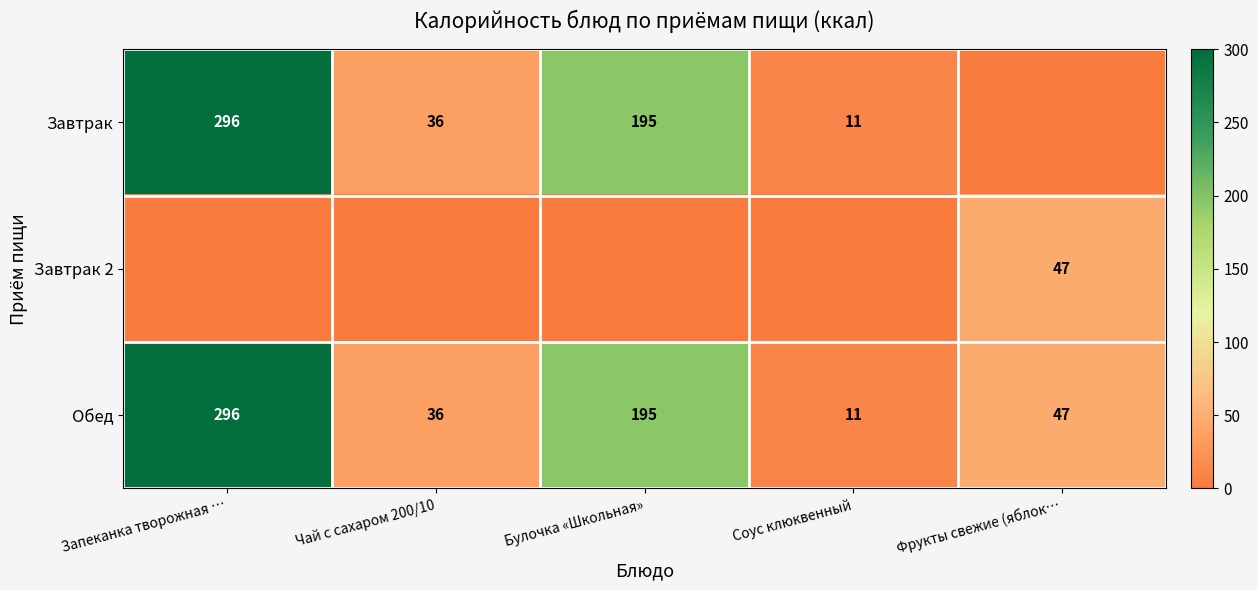

What is the greatest value displayed?

296